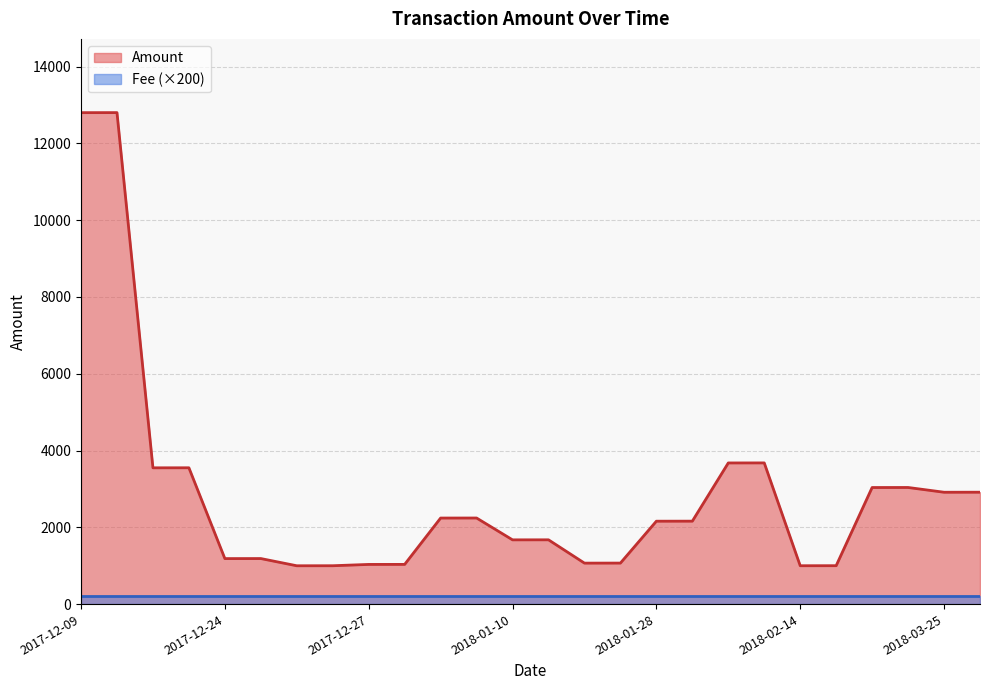

What is the change in value from 2018-01-08 to 2018-01-15?

-1174